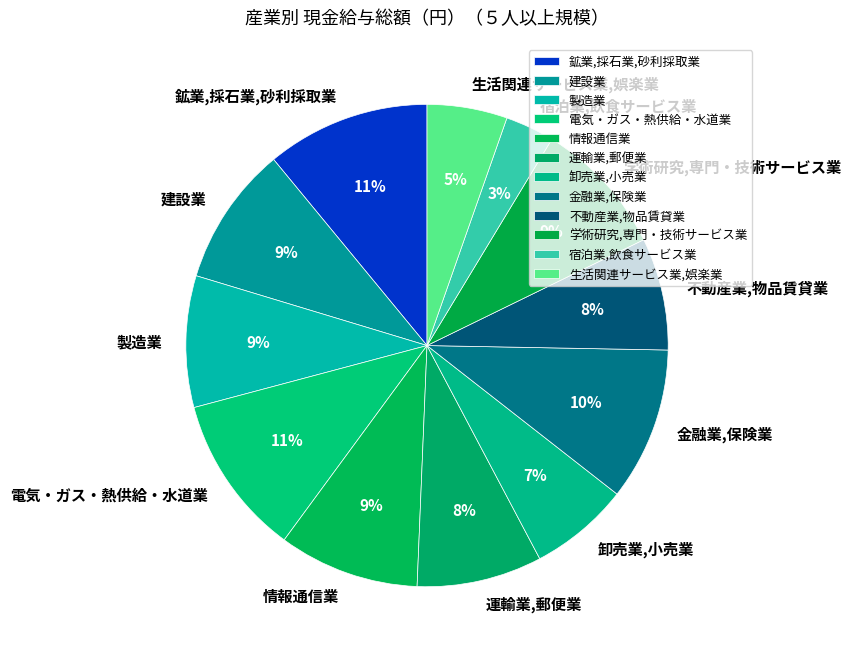

Which slice is the smallest?

宿泊業,飲食サービス業